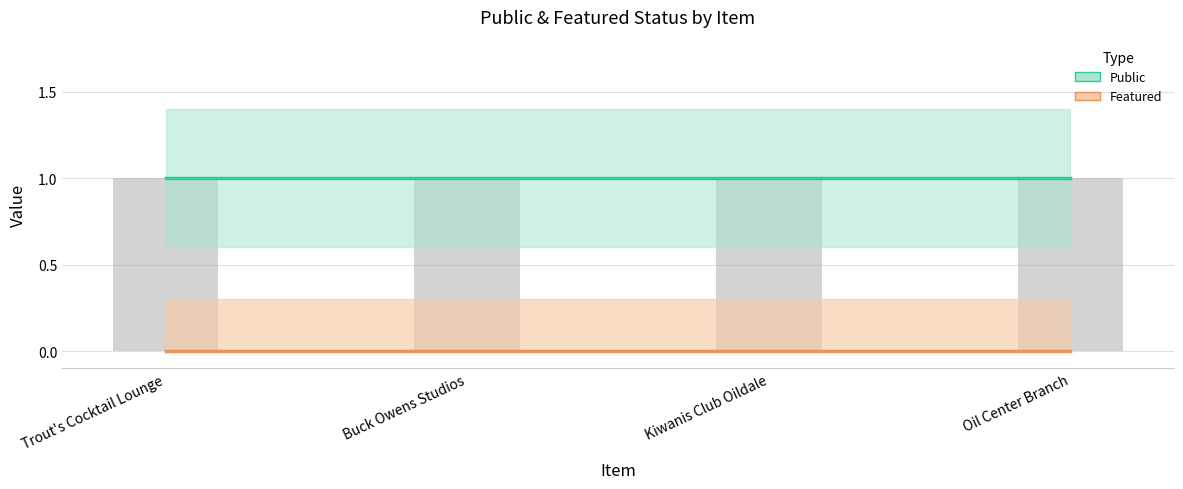

Which has a higher value, Trout's Cocktail Lounge or Kiwanis Club Oildale?

Trout's Cocktail Lounge